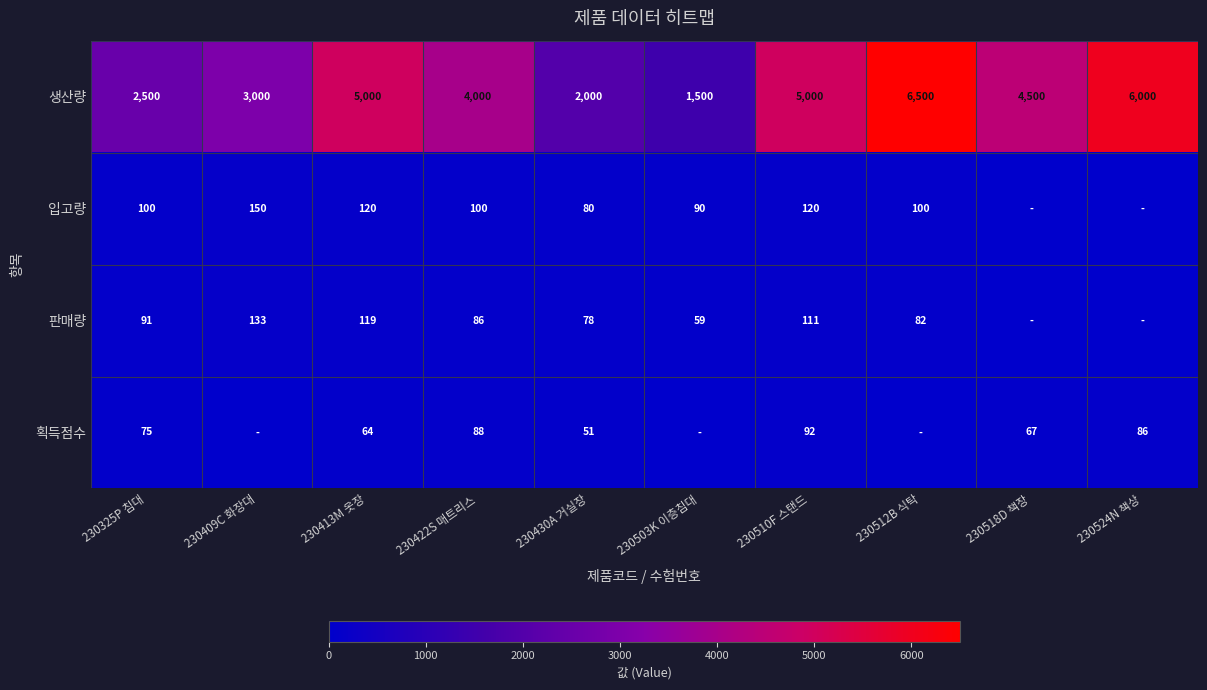

Between 230409C 화장대 and 230512B 식탁, which is larger?

230512B 식탁